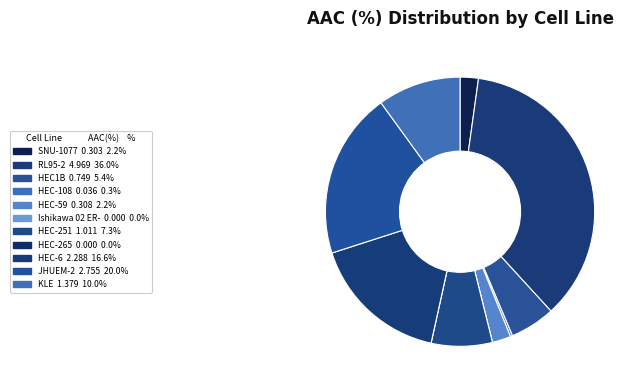

Is it true that KLE is 10% of the pie?

True